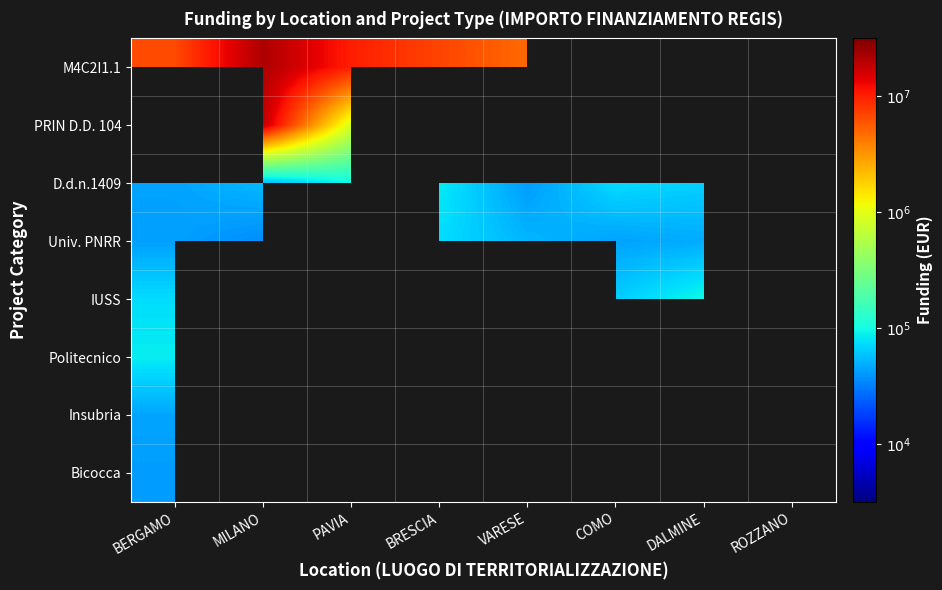

List the series in order of their peak value, highest first.

M4C2I1.1, PRIN D.D. 104, Politecnico, Insubria, IUSS, D.d.n.1409, Univ. PNRR, Bicocca